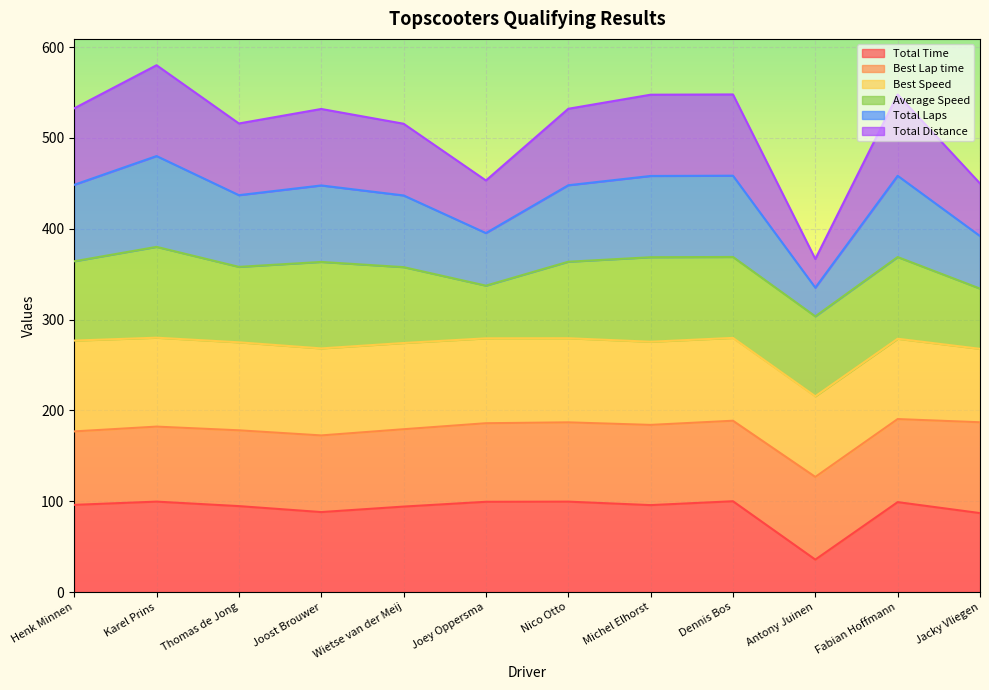

True or false: Total Laps and Total Time intersect in this chart.

False